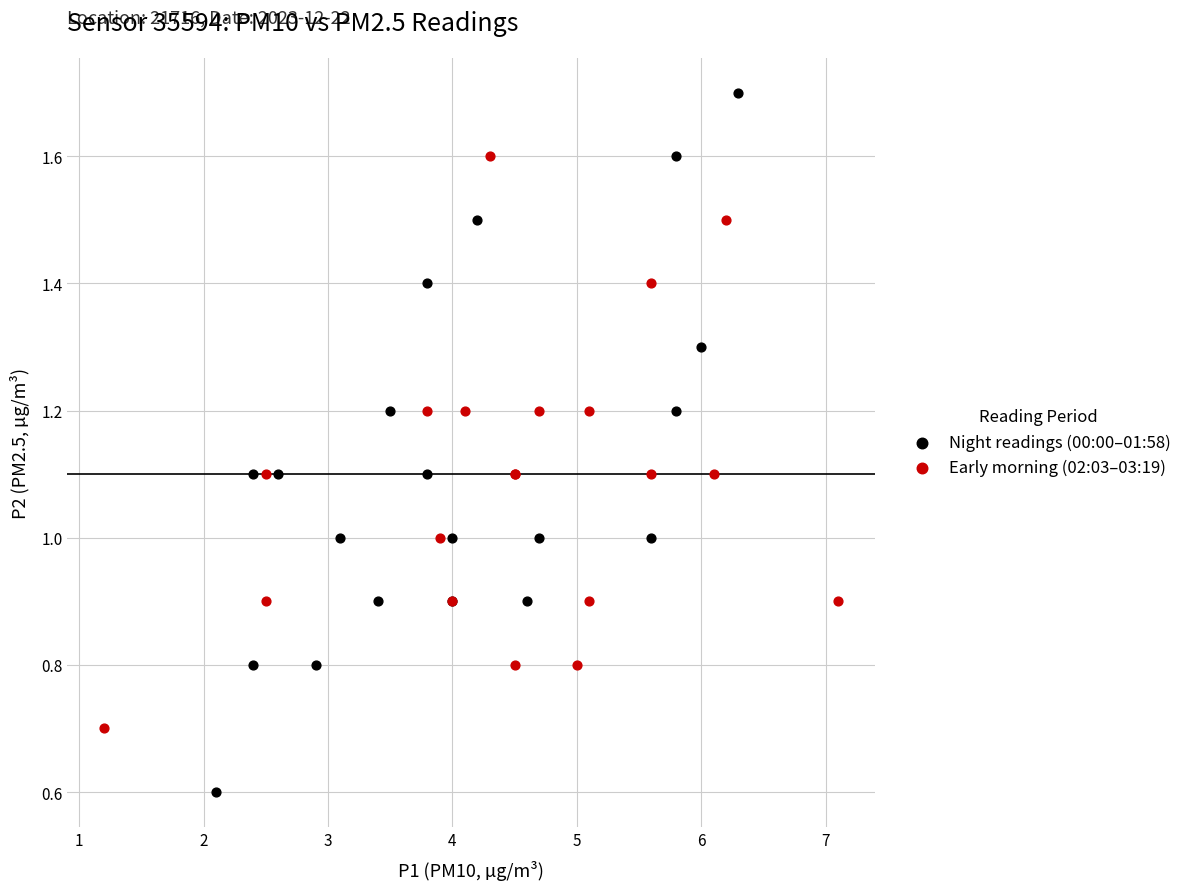

Which series reaches the maximum Y coordinate?

Night readings (00:00–01:58)